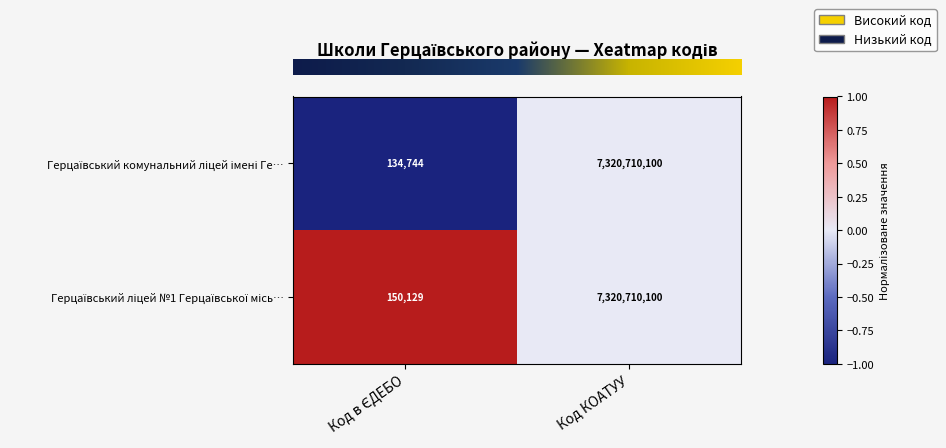

At which category is the sum across all series the highest?

Код КОАТУУ